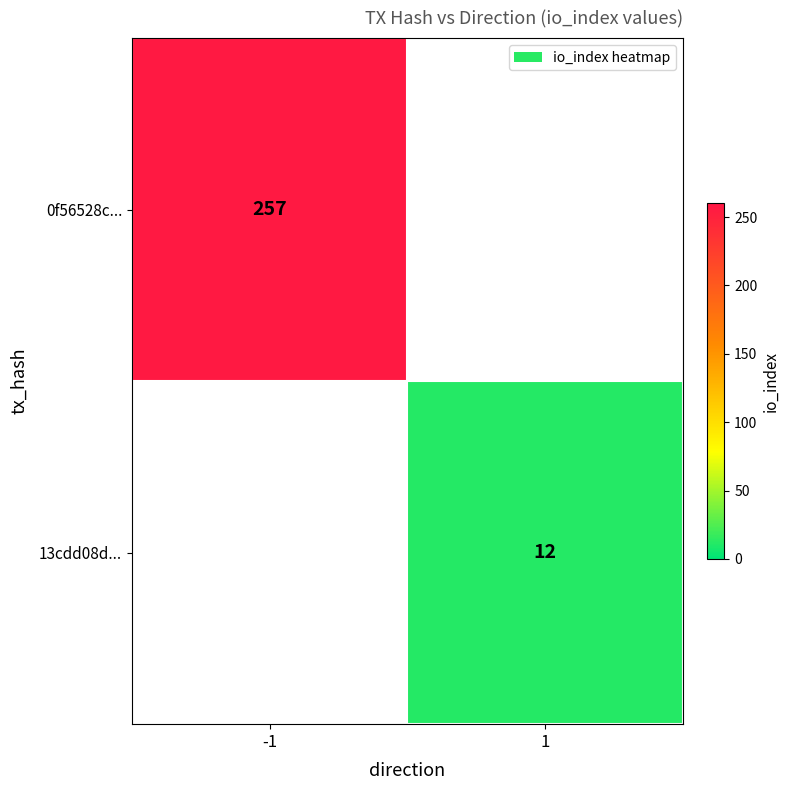

The 0f56528c... series shows 257 at -1. True or false?

True